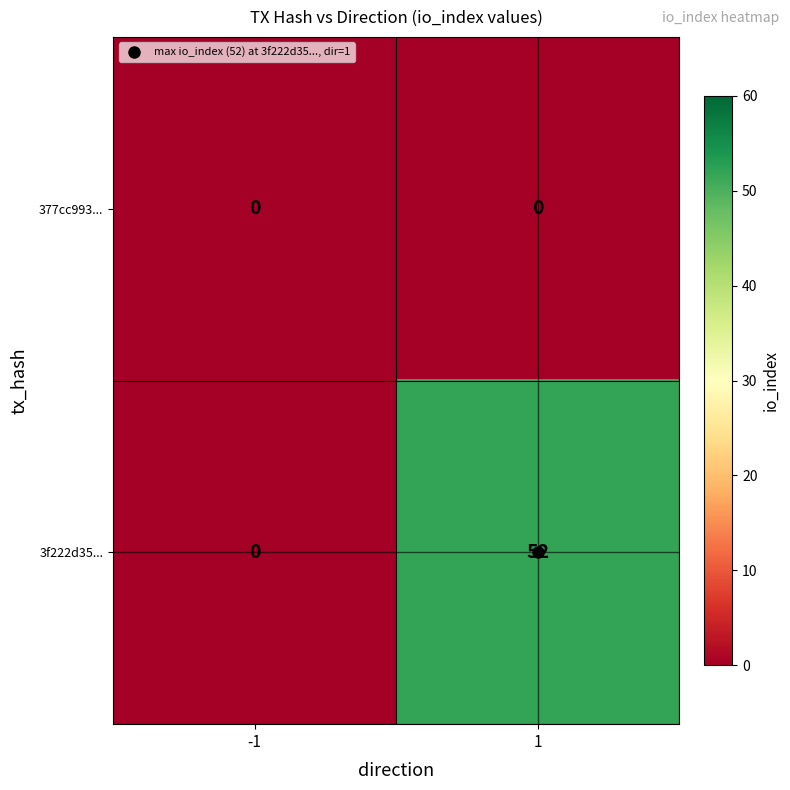

Rank the series by their average value, from lowest to highest.

377cc993..., 3f222d35...